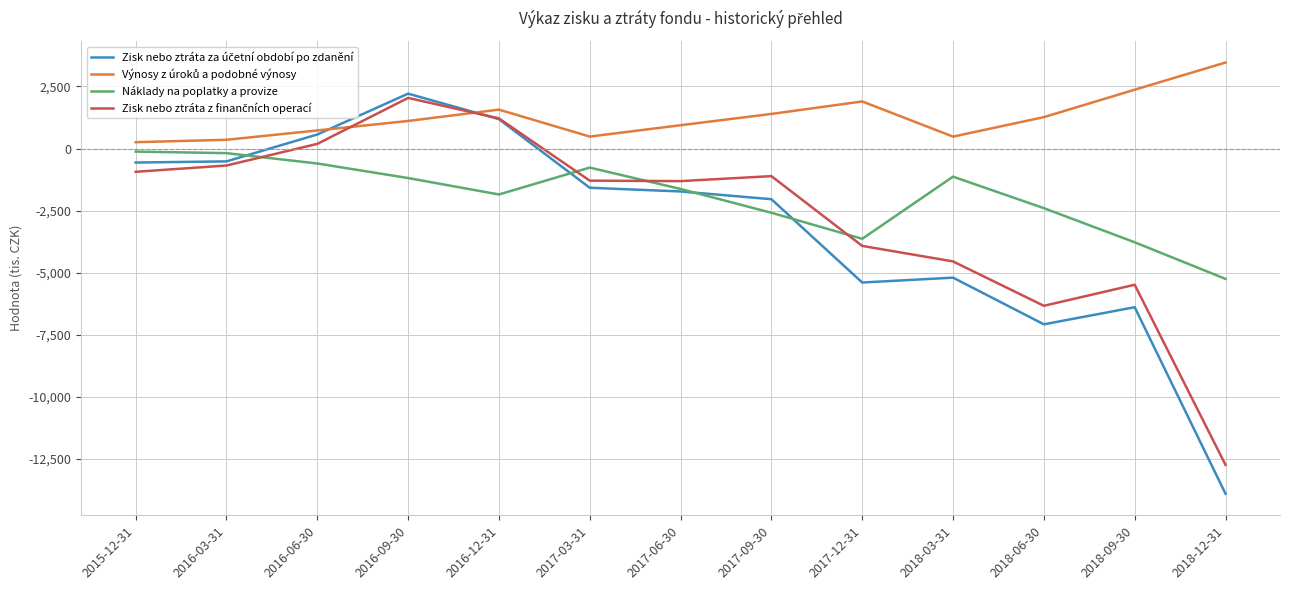

What is the difference between the highest and lowest values at 2018-03-31?

5675.4